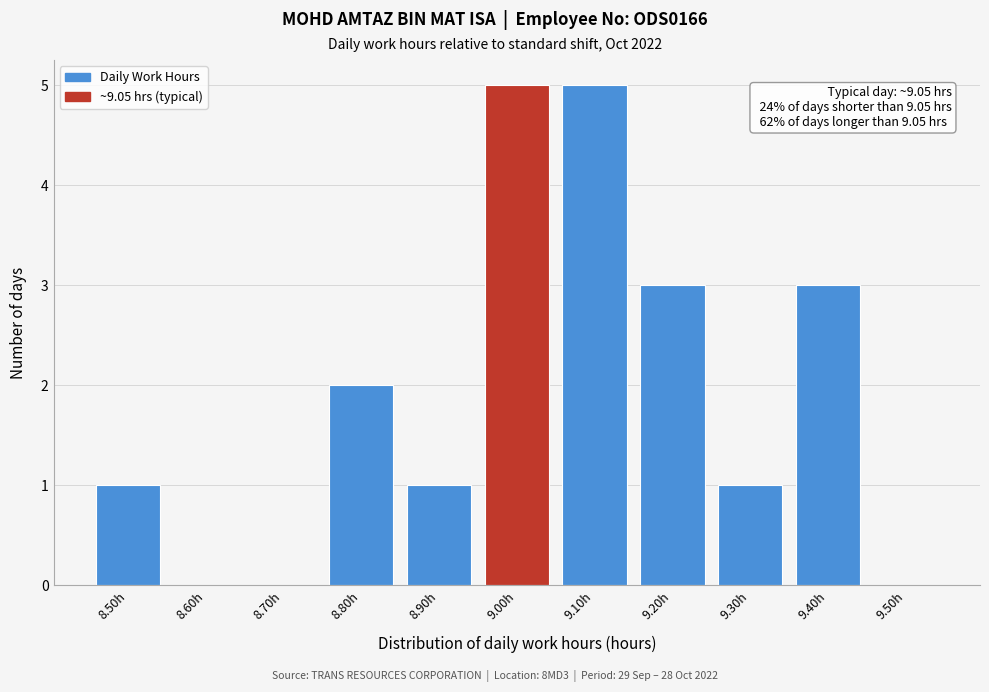

Reading right to left, extract all data points from this chart.

9.50h=0	9.40h=3	9.30h=1	9.20h=3	9.10h=5	9.00h=5	8.90h=1	8.80h=2	8.70h=0	8.60h=0	8.50h=1